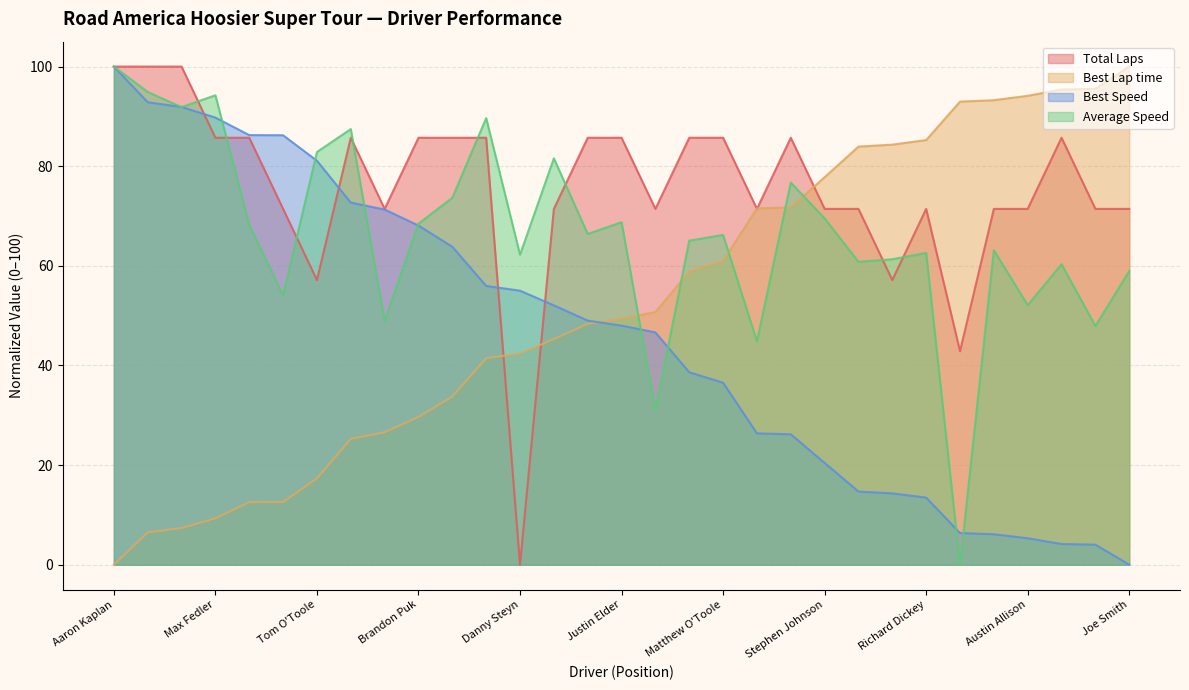

In Average Speed, how many points are higher than both neighbors (excluding endpoints)?

10